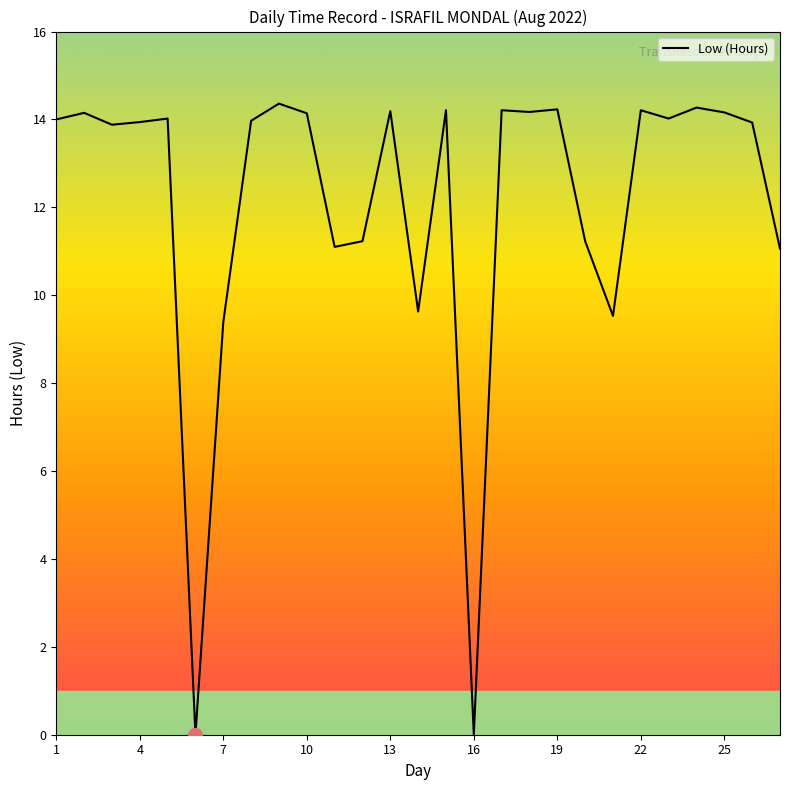

What is the greatest value displayed?

14.4